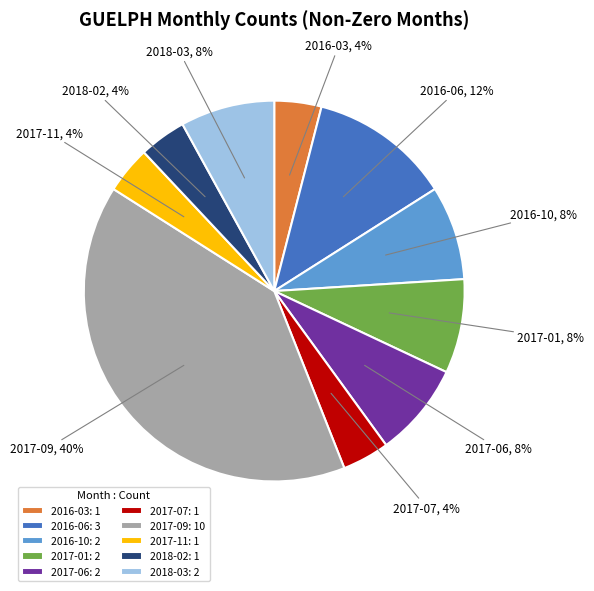

To the nearest percent, what portion does 2017-11 represent?

4%